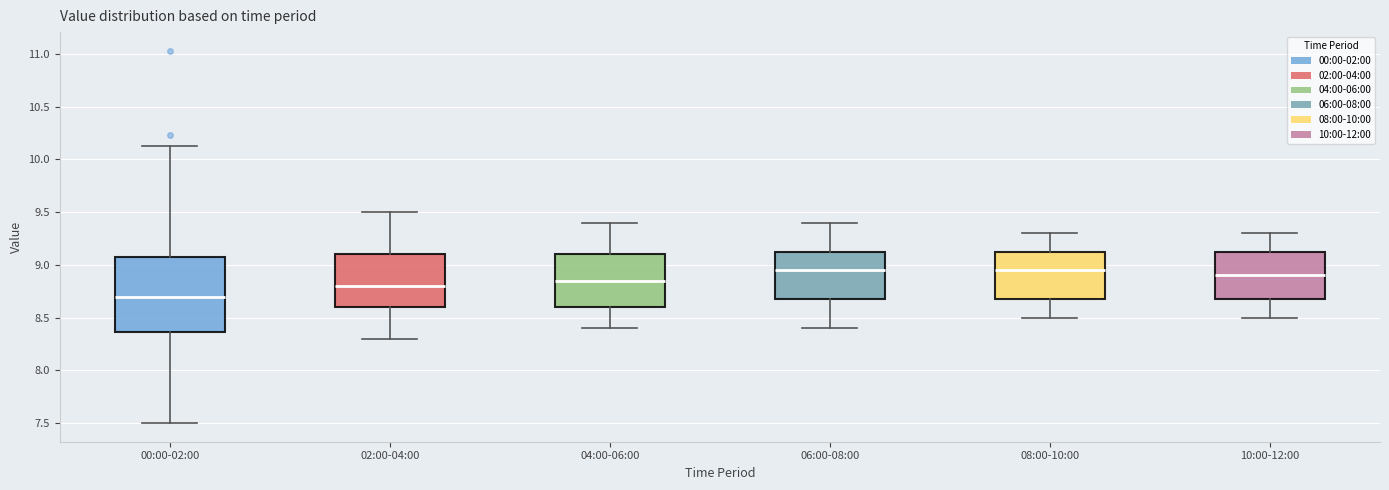

Reading left to right, transcribe this box plot: for each box, give where its median line is, the range the box spans, and where its two whiskers end, as read against the y-axis. The values are not printed on the chart, so give them approximately, as read against the axis.

00:00-02:00: median 8.70, box 8.35 to 9.10, whiskers 7.50 to 10.15
02:00-04:00: median 8.80, box 8.60 to 9.10, whiskers 8.30 to 9.50
04:00-06:00: median 8.85, box 8.60 to 9.10, whiskers 8.40 to 9.40
06:00-08:00: median 8.95, box 8.70 to 9.15, whiskers 8.40 to 9.40
08:00-10:00: median 8.95, box 8.70 to 9.15, whiskers 8.50 to 9.30
10:00-12:00: median 8.90, box 8.70 to 9.15, whiskers 8.50 to 9.30